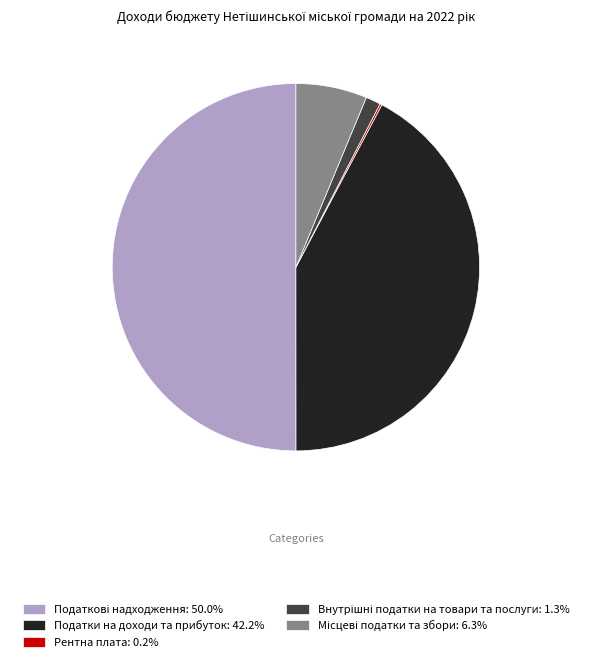

Rank the categories by value from highest to lowest.

Податкові надходження, Податки на доходи та прибуток, Місцеві податки та збори, Внутрішні податки на товари та послуги, Рентна плата